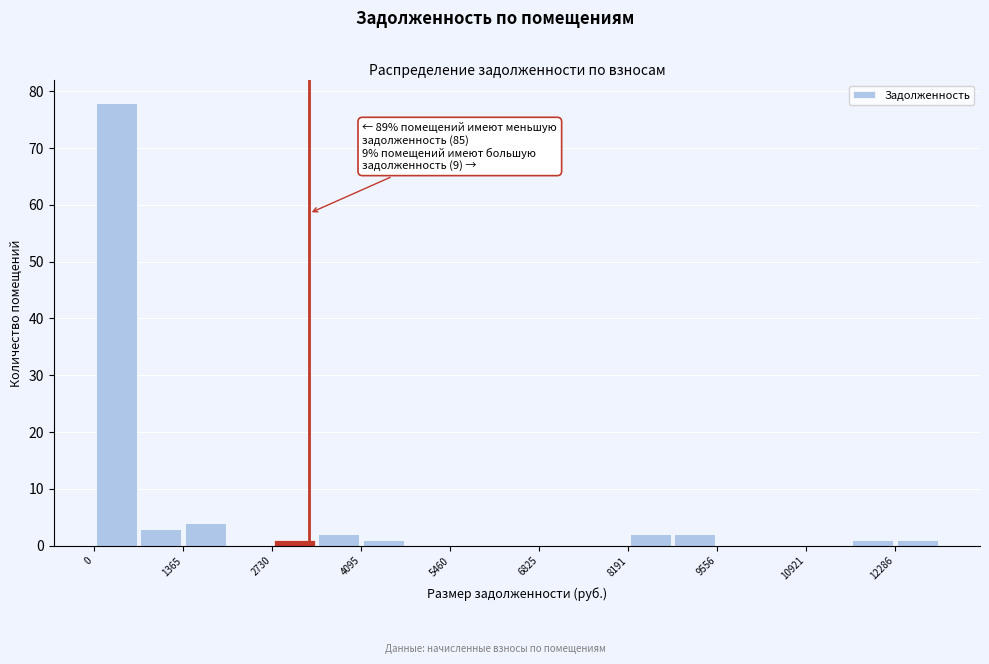

Read against the x-axis, roughly where is the centre of the tallest bar?

400